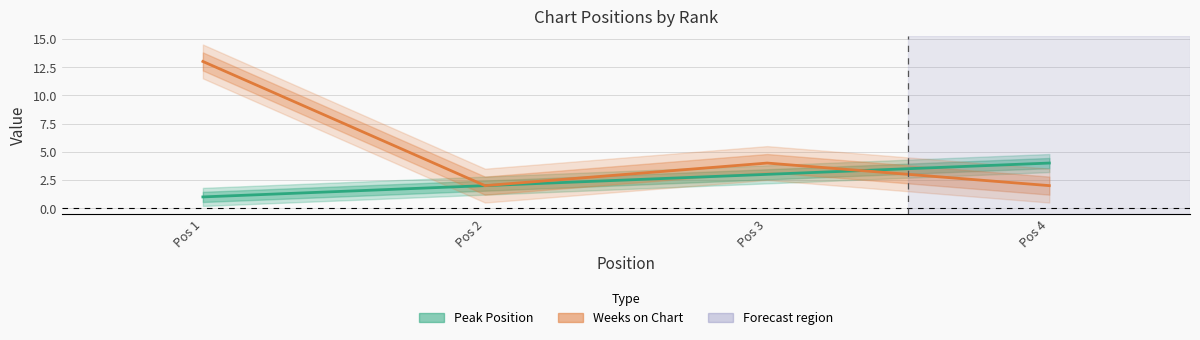

Where do Weeks on Chart and Peak Position first cross each other?

Pos 3 and Pos 4